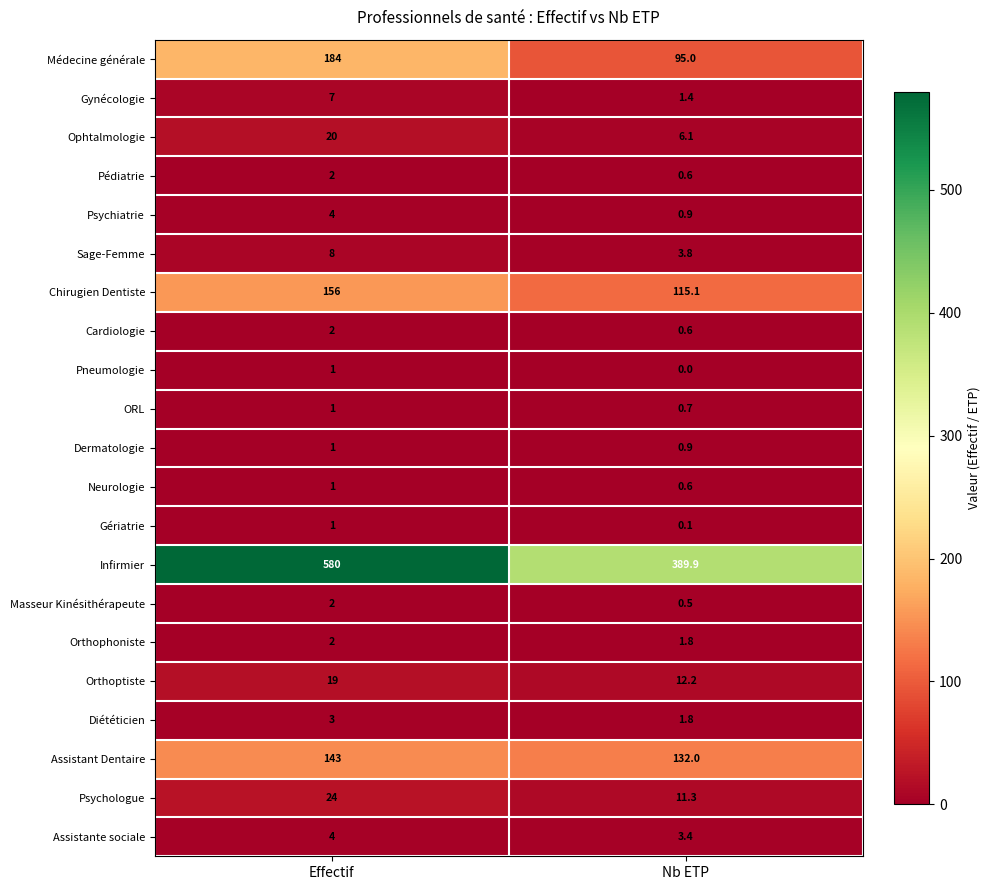

Which series changed the most between Effectif and Nb ETP?

Infirmier